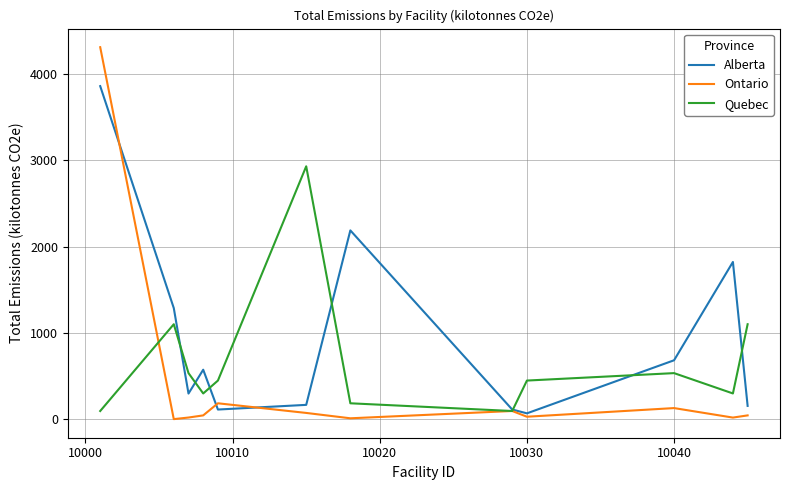

List the series in order of their overall mean, lowest first.

Ontario, Quebec, Alberta